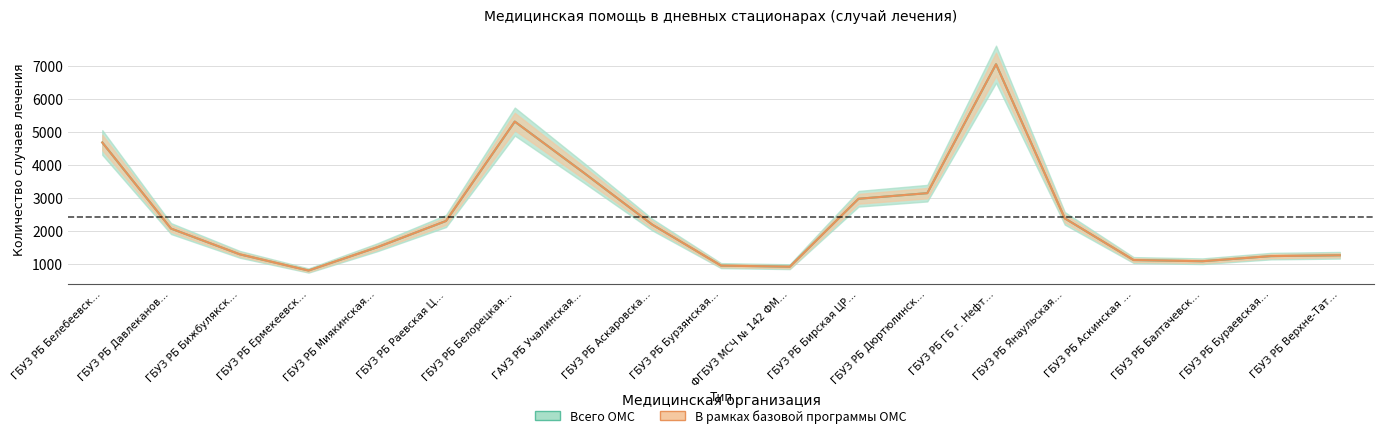

How many lines are shown in the chart?

2